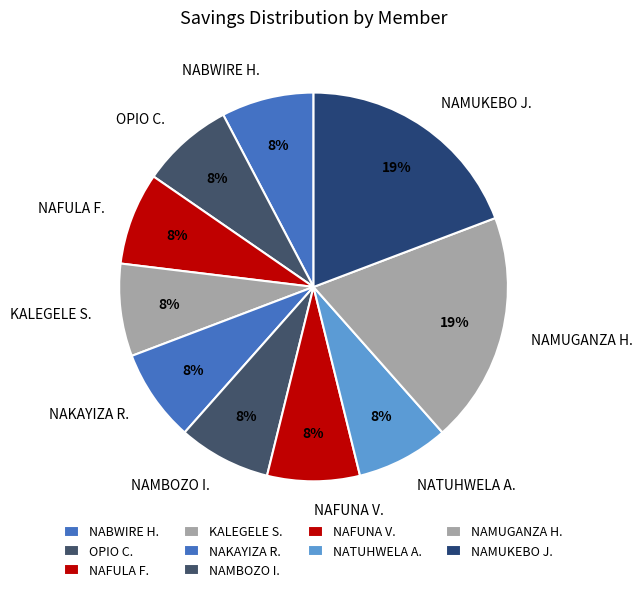

Is it true that NAMBOZO I. is 1% of the pie?

False